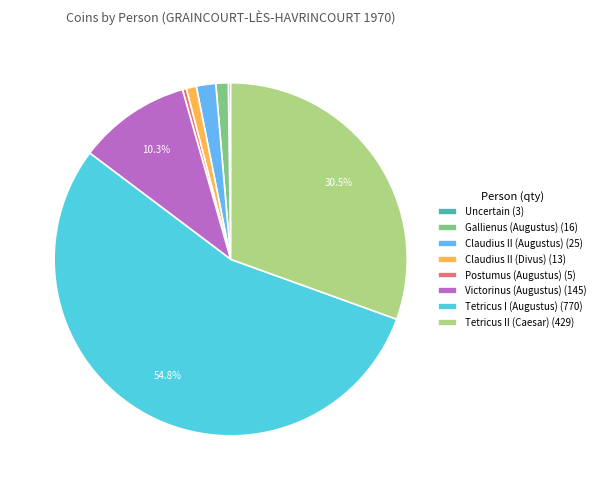

Does any single category account for the majority?

Yes